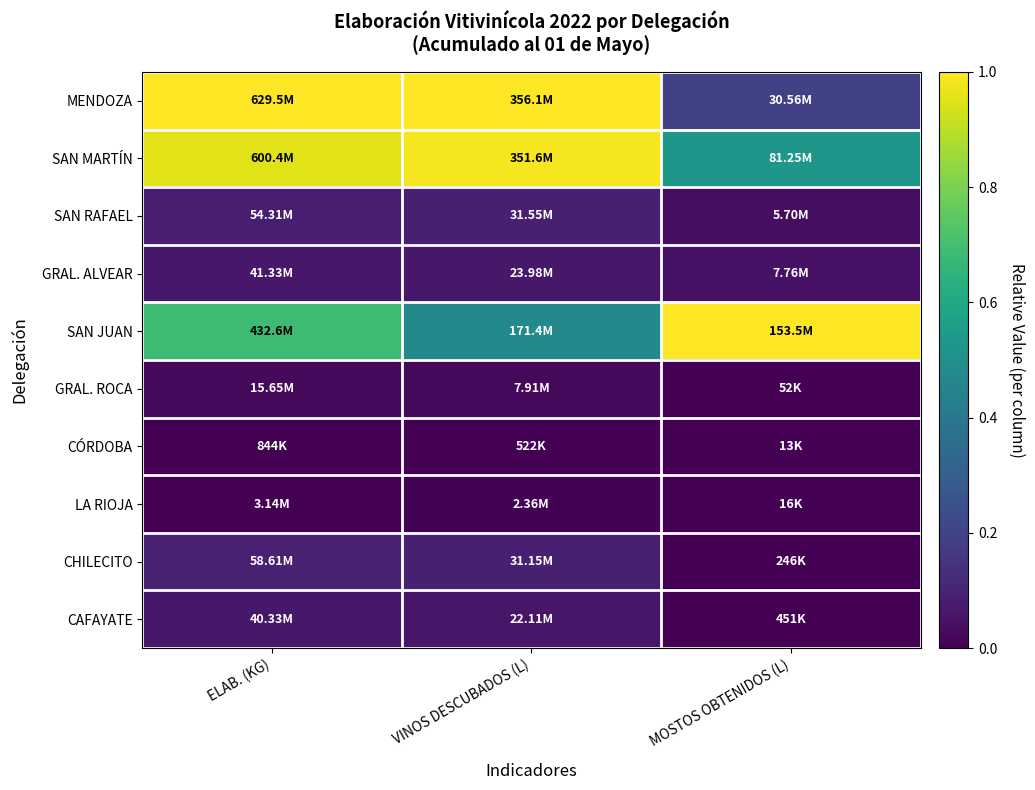

Reading left to right, extract all data points from this chart.

MENDOZA: ELAB. (KG)=1.0	VINOS DESCUBADOS (L)=1.0	MOSTOS OBTENIDOS (L)=0.2
SAN MARTÍN: ELAB. (KG)=1.0	VINOS DESCUBADOS (L)=1.0	MOSTOS OBTENIDOS (L)=0.5
SAN RAFAEL: ELAB. (KG)=0.1	VINOS DESCUBADOS (L)=0.1	MOSTOS OBTENIDOS (L)=0.0
GRAL. ALVEAR: ELAB. (KG)=0.1	VINOS DESCUBADOS (L)=0.1	MOSTOS OBTENIDOS (L)=0.1
SAN JUAN: ELAB. (KG)=0.7	VINOS DESCUBADOS (L)=0.5	MOSTOS OBTENIDOS (L)=1.0
GRAL. ROCA: ELAB. (KG)=0.0	VINOS DESCUBADOS (L)=0.0	MOSTOS OBTENIDOS (L)=0.0
CÓRDOBA: ELAB. (KG)=0.0	VINOS DESCUBADOS (L)=0.0	MOSTOS OBTENIDOS (L)=0.0
LA RIOJA: ELAB. (KG)=0.0	VINOS DESCUBADOS (L)=0.0	MOSTOS OBTENIDOS (L)=0.0
CHILECITO: ELAB. (KG)=0.1	VINOS DESCUBADOS (L)=0.1	MOSTOS OBTENIDOS (L)=0.0
CAFAYATE: ELAB. (KG)=0.1	VINOS DESCUBADOS (L)=0.1	MOSTOS OBTENIDOS (L)=0.0